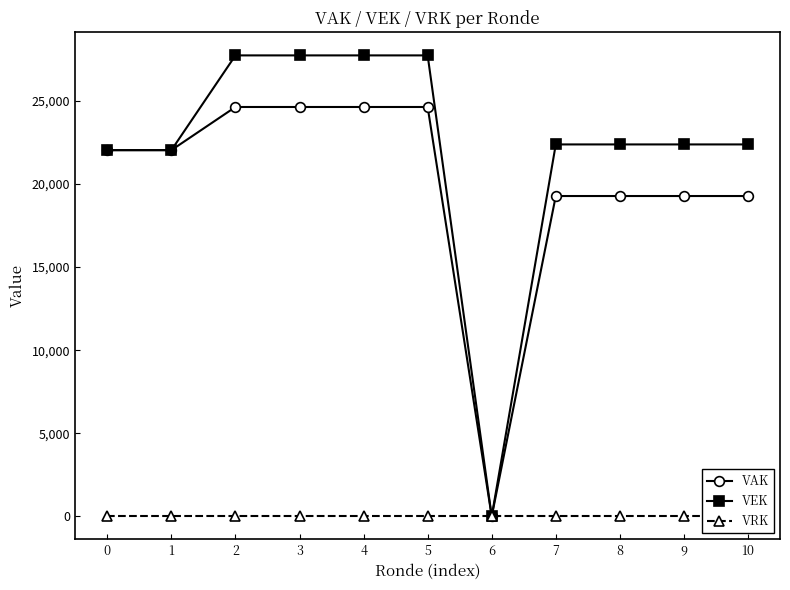

True or false: VAK and VEK cross at least once.

False